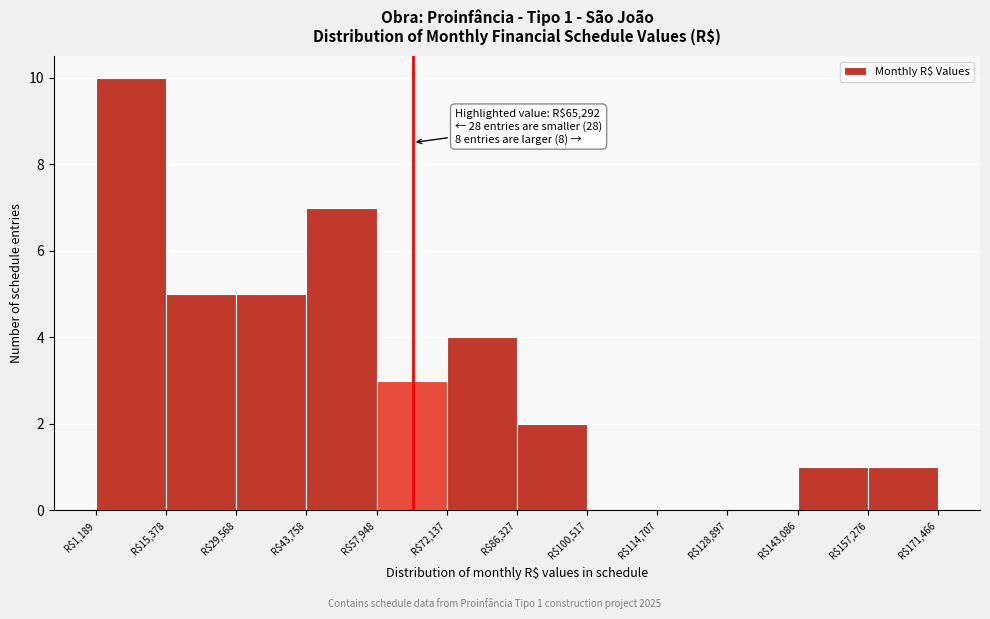

Over which range of the x-axis is the bar tallest?

2000 to 16000